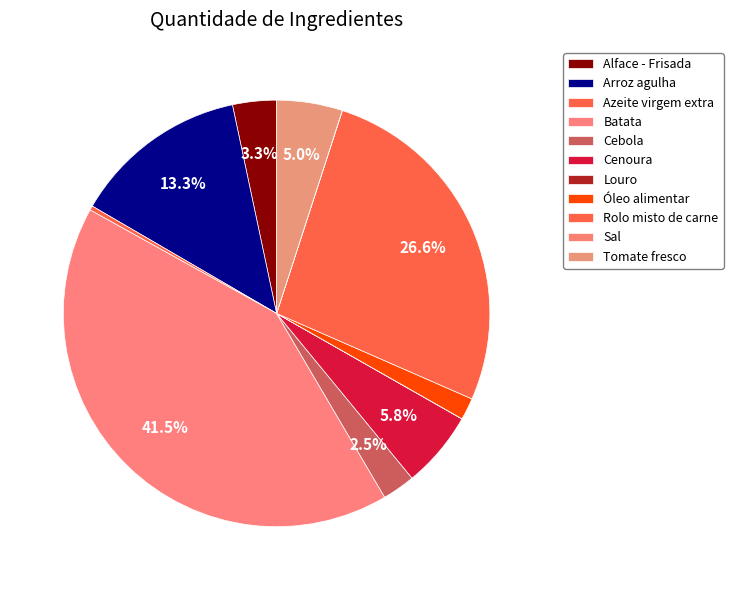

What percentage is NOT represented by Azeite virgem extra?

99.7%